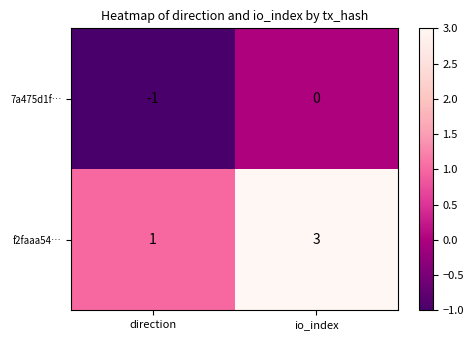

The 7a475d1f… series shows 0 at io_index. True or false?

True